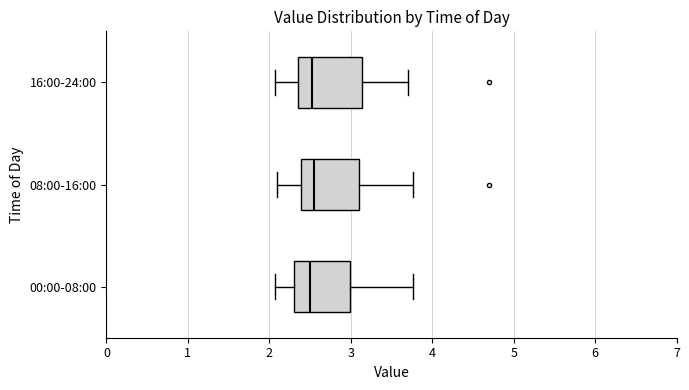

Where is the left edge of the box for 00:00-08:00 on the x-axis? The values are not printed on the chart, so give them approximately, as read against the axis.

2.3